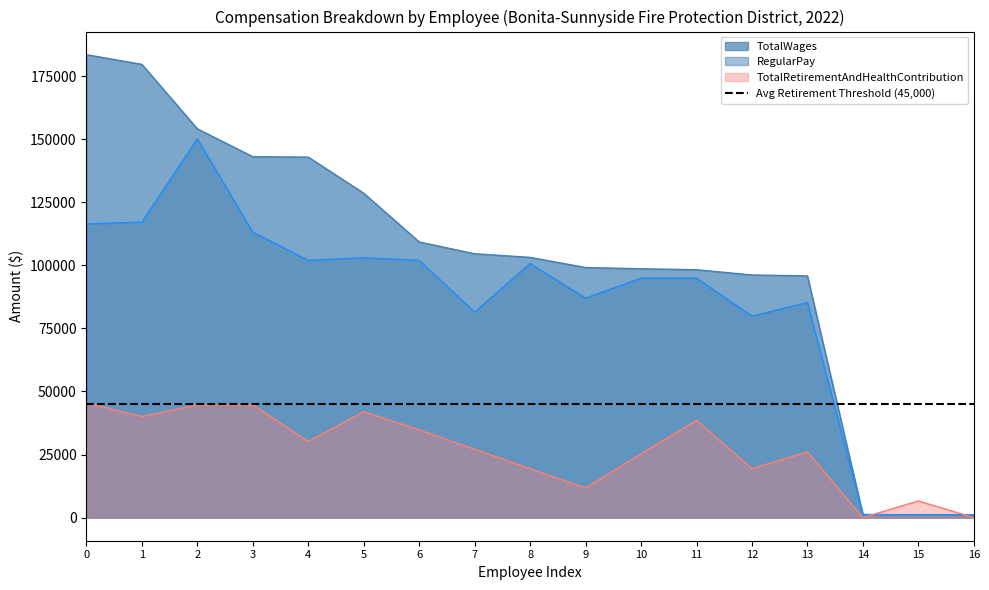

How many lines are shown in the chart?

3